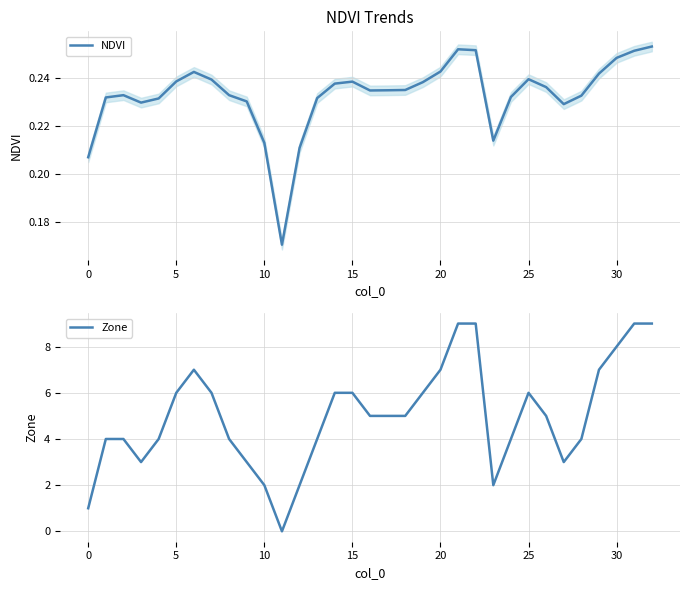

After their last crossing, which series has the higher values: NDVI or Zone?

Zone